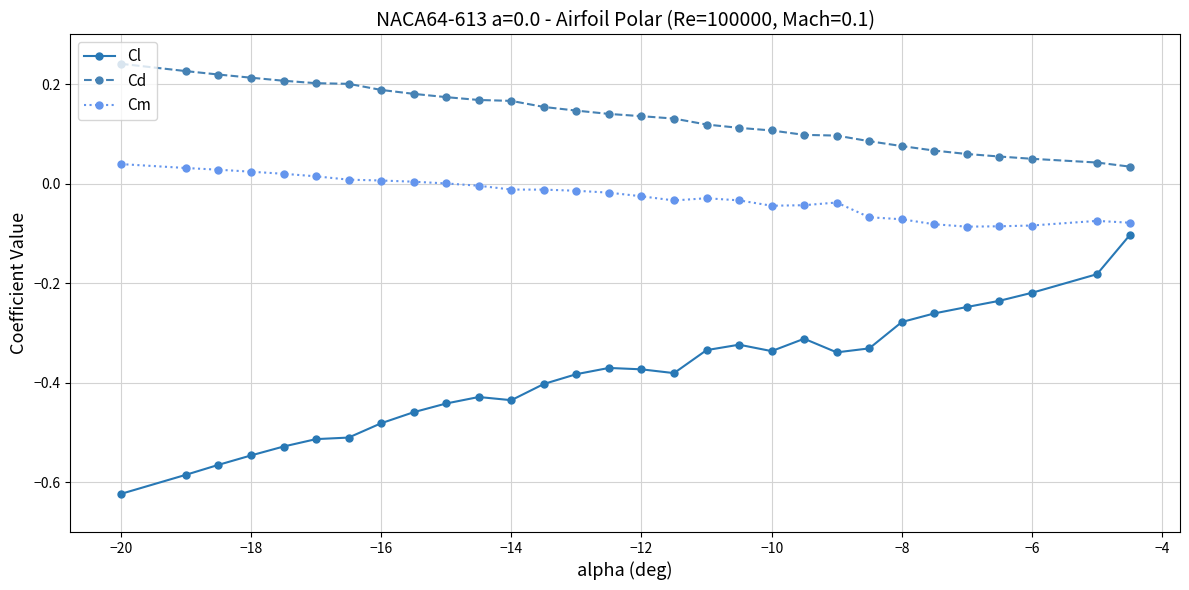

In Cm, how many points are higher than both neighbors (excluding endpoints)?

3